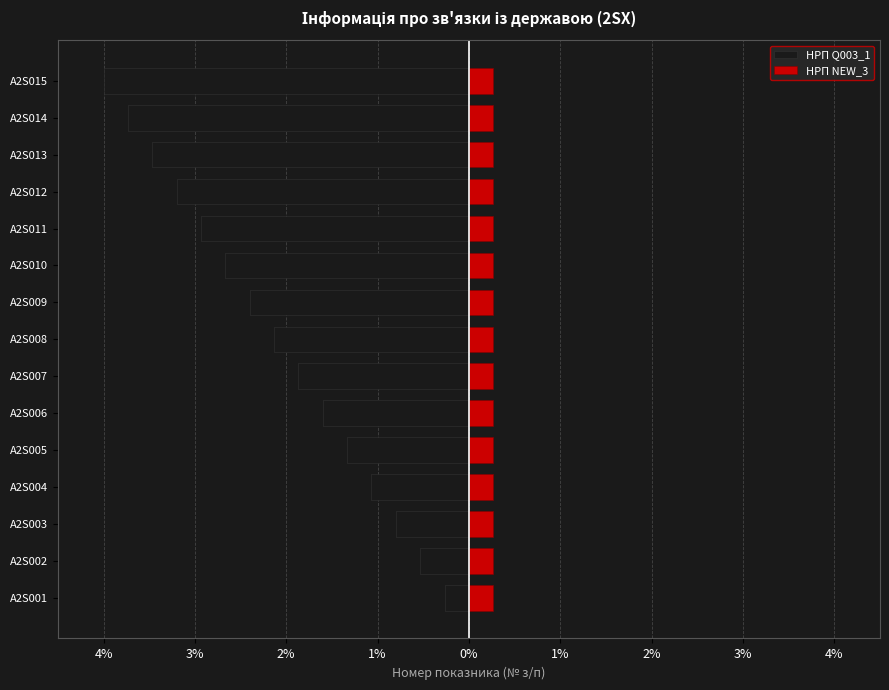

Which series has the largest total across all categories?

НРП NEW_3